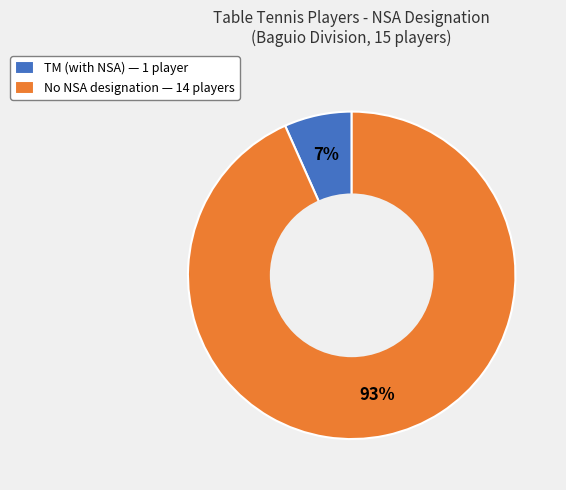

To the nearest percent, what is the average slice percentage?

50%